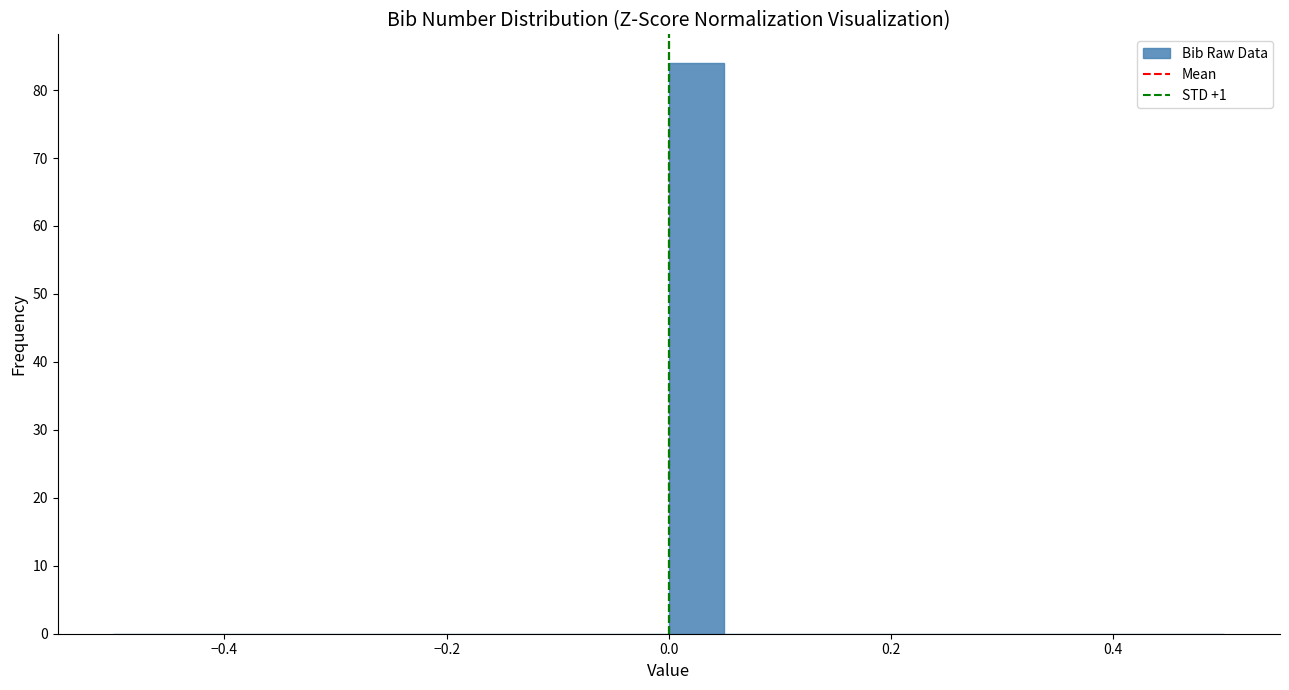

Around what value on the x-axis is the tallest bar? Give the approximate position of its centre, as read against the axis.

0.02